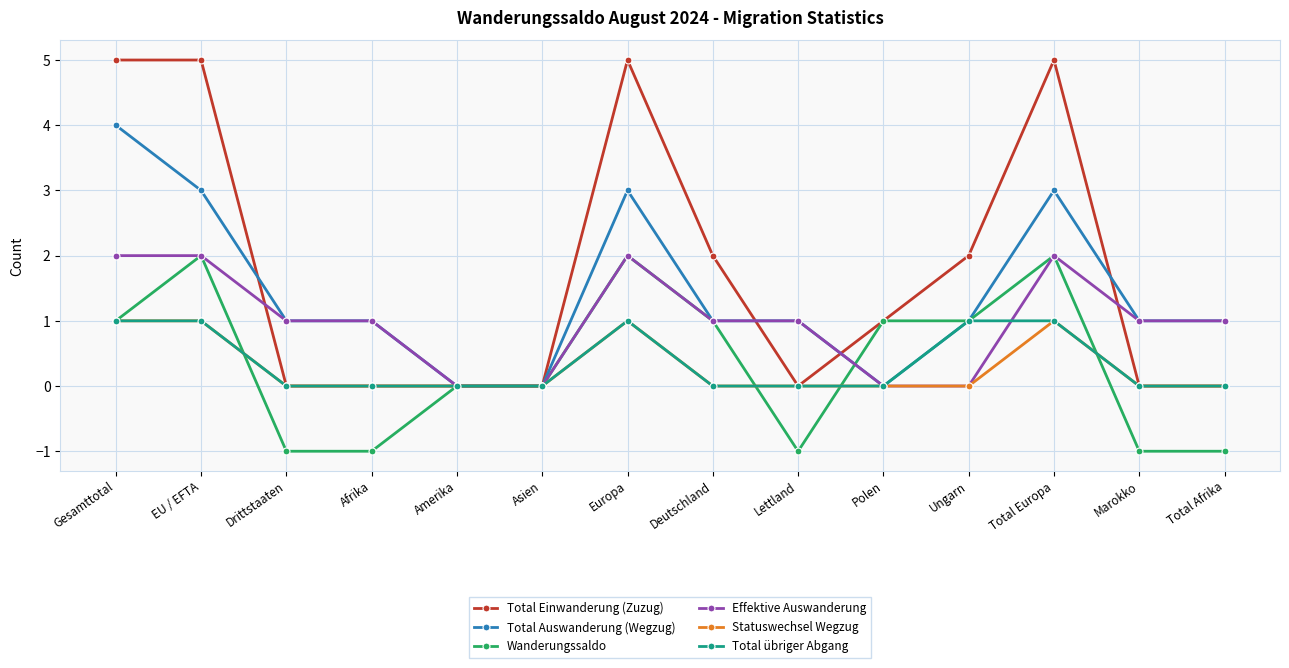

Reading left to right, list all the values displayed in this chart.

Total Einwanderung (Zuzug): 5	5	0	0	0	0	5	2	0	1	2	5	0	0
Total Auswanderung (Wegzug): 4	3	1	1	0	0	3	1	1	0	1	3	1	1
Wanderungssaldo: 1	2	-1	-1	0	0	2	1	-1	1	1	2	-1	-1
Effektive Auswanderung: 2	2	1	1	0	0	2	1	1	0	0	2	1	1
Statuswechsel Wegzug: 1	1	0	0	0	0	1	0	0	0	0	1	0	0
Total übriger Abgang: 1	1	0	0	0	0	1	0	0	0	1	1	0	0